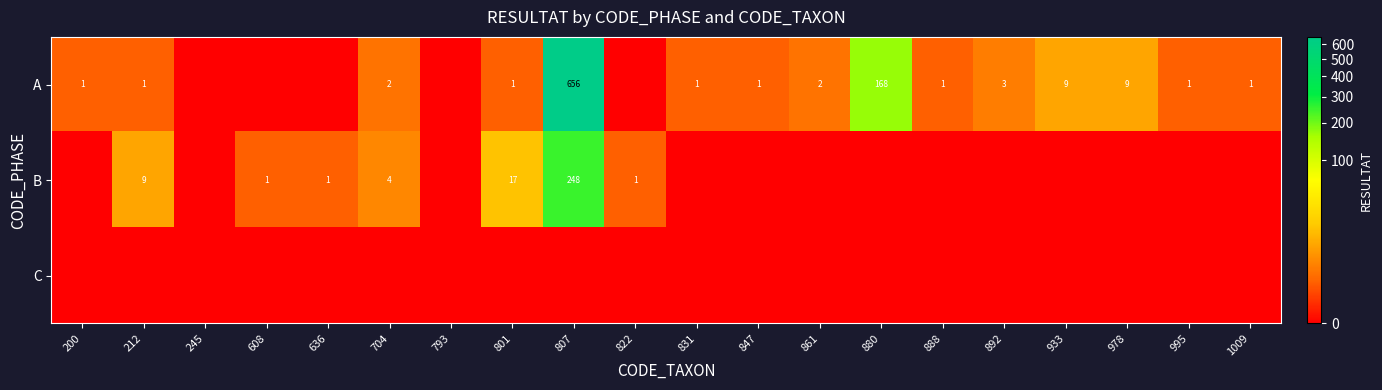

True or false: B has a value of 1 at 608.

True